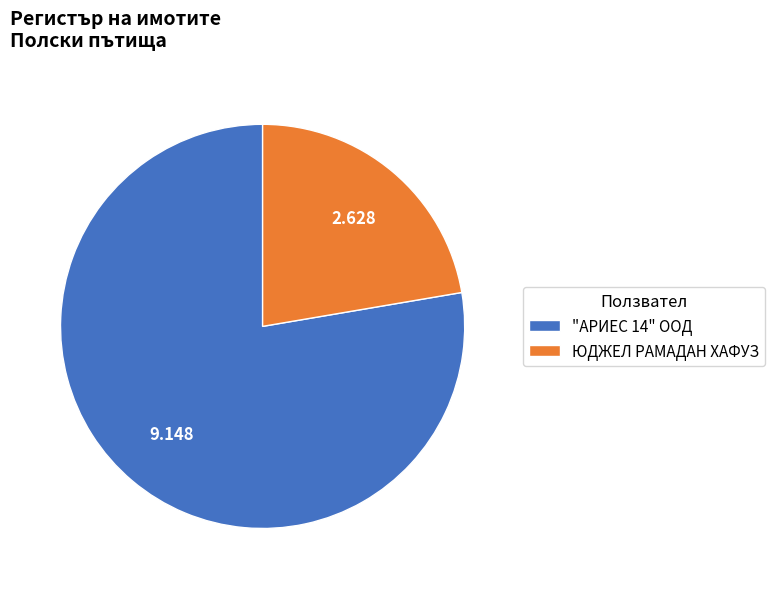

Is the sum of ЮДЖЕЛ РАМАДАН ХАФУЗ and "АРИЕС 14" ООД greater than half?

Yes